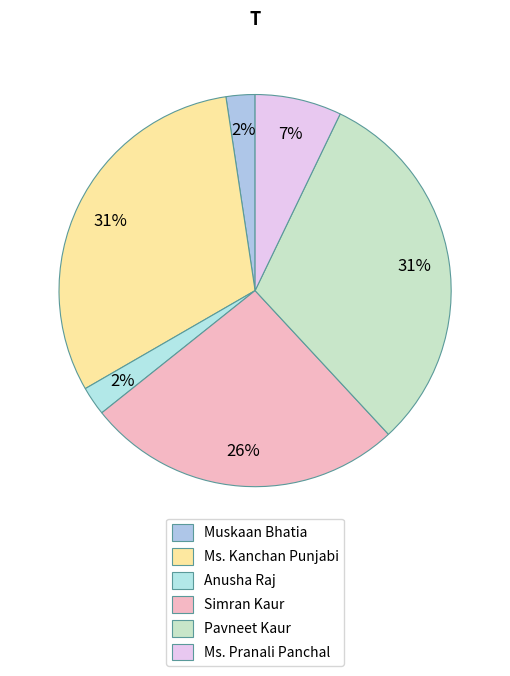

How many slices are in this pie chart?

6